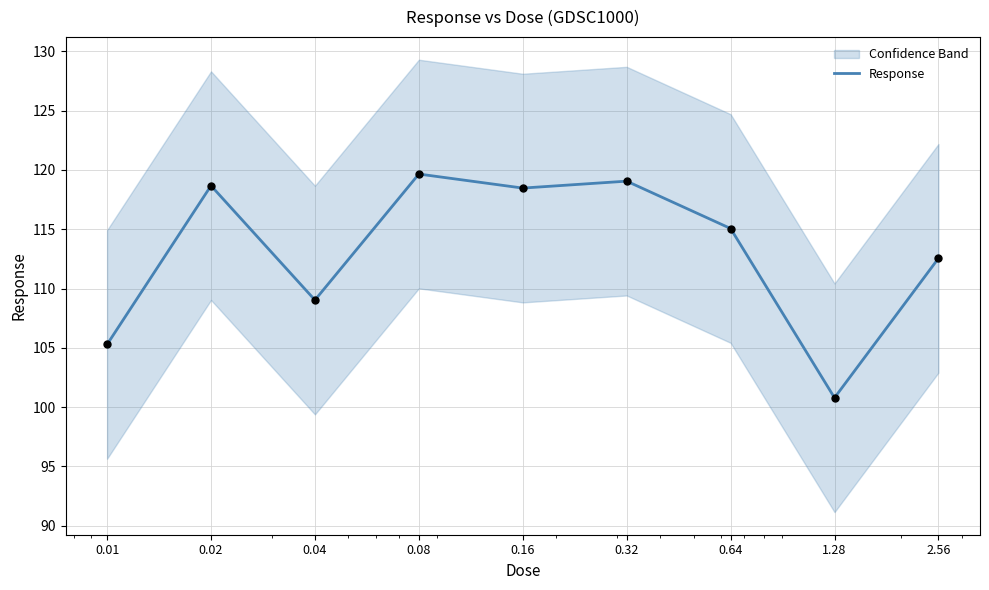

Between 0.32 and 0.04, which is larger?

0.32